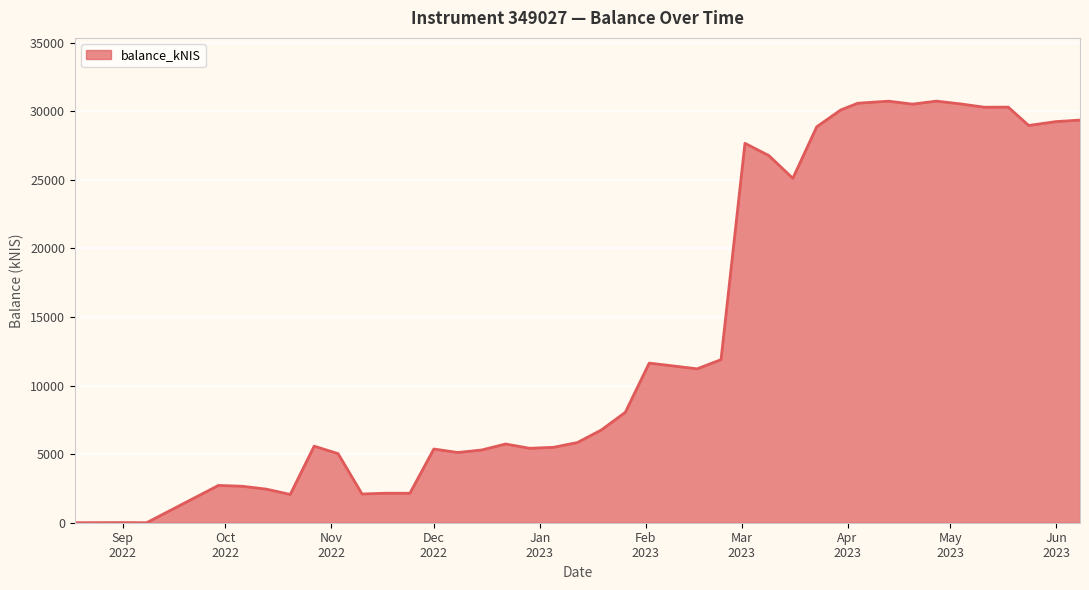

What is the maximum value shown in the chart?

30735.6